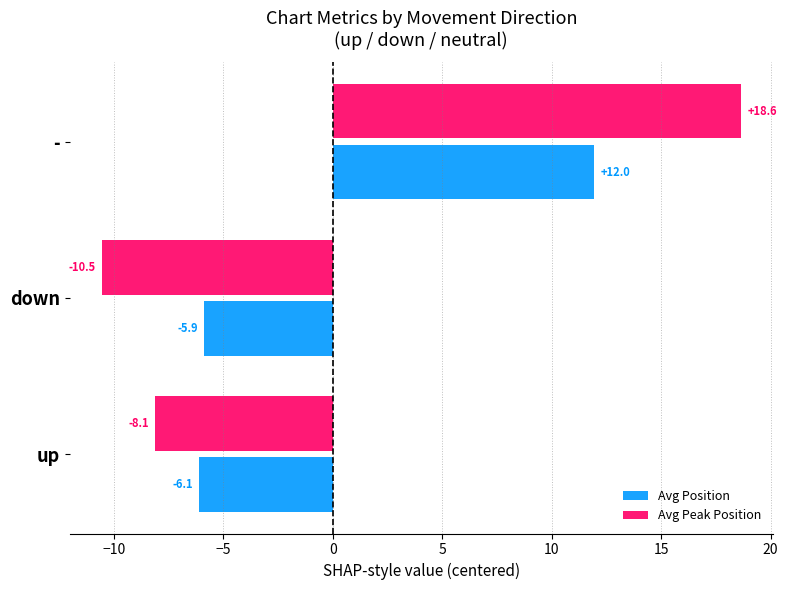

Which category has the highest value in the Avg Position series?

-